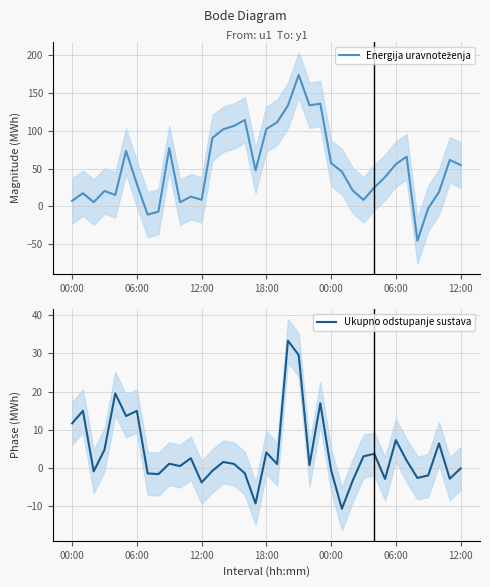

What is the difference between the maximum and minimum values in the Ukupno odstupanje sustava series?

44.1